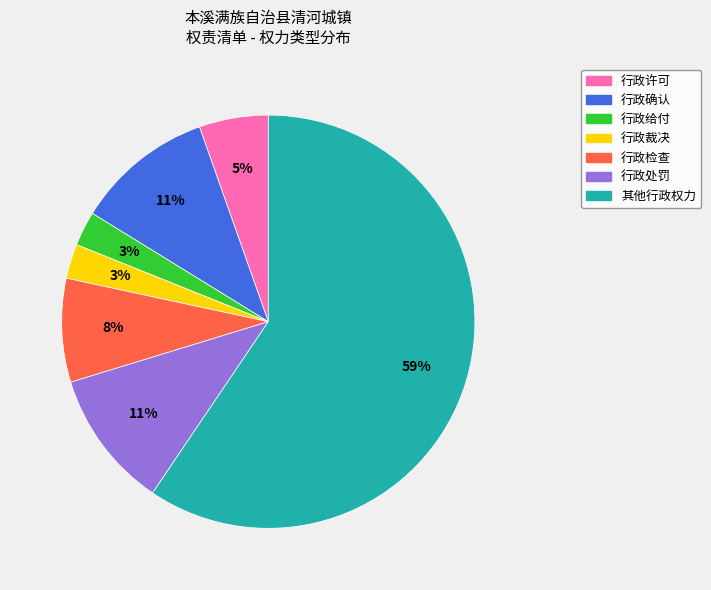

Is there a majority slice in this chart?

Yes